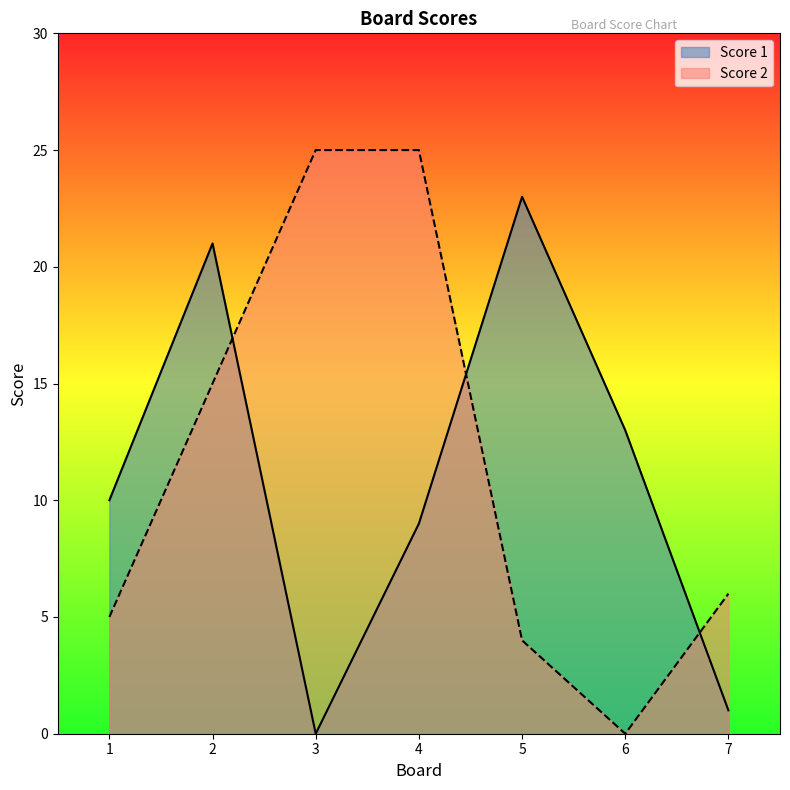

What is the value of the Score 2 point at the 2nd from the left?

15